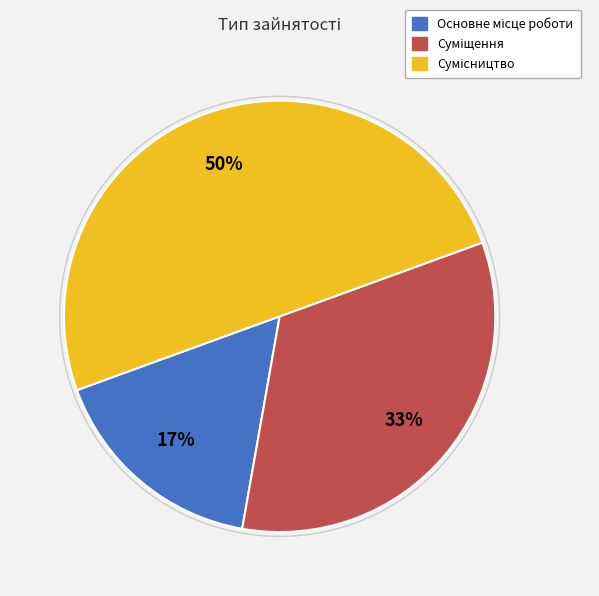

Does Основне місце роботи account for over 50% of the chart?

No